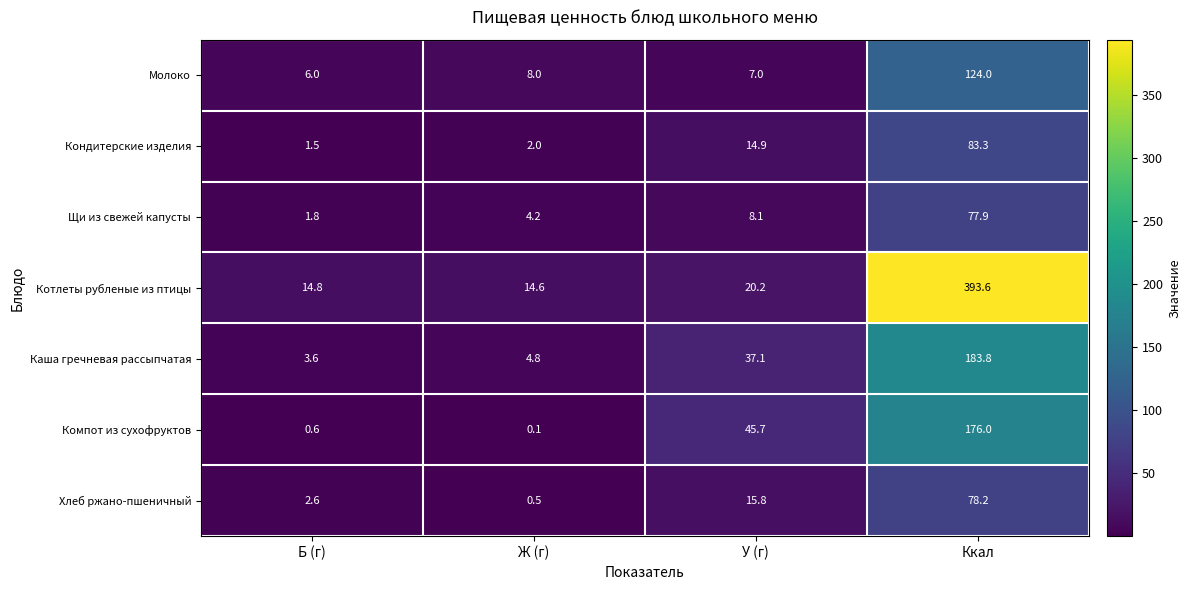

How many series are shown in this chart?

7